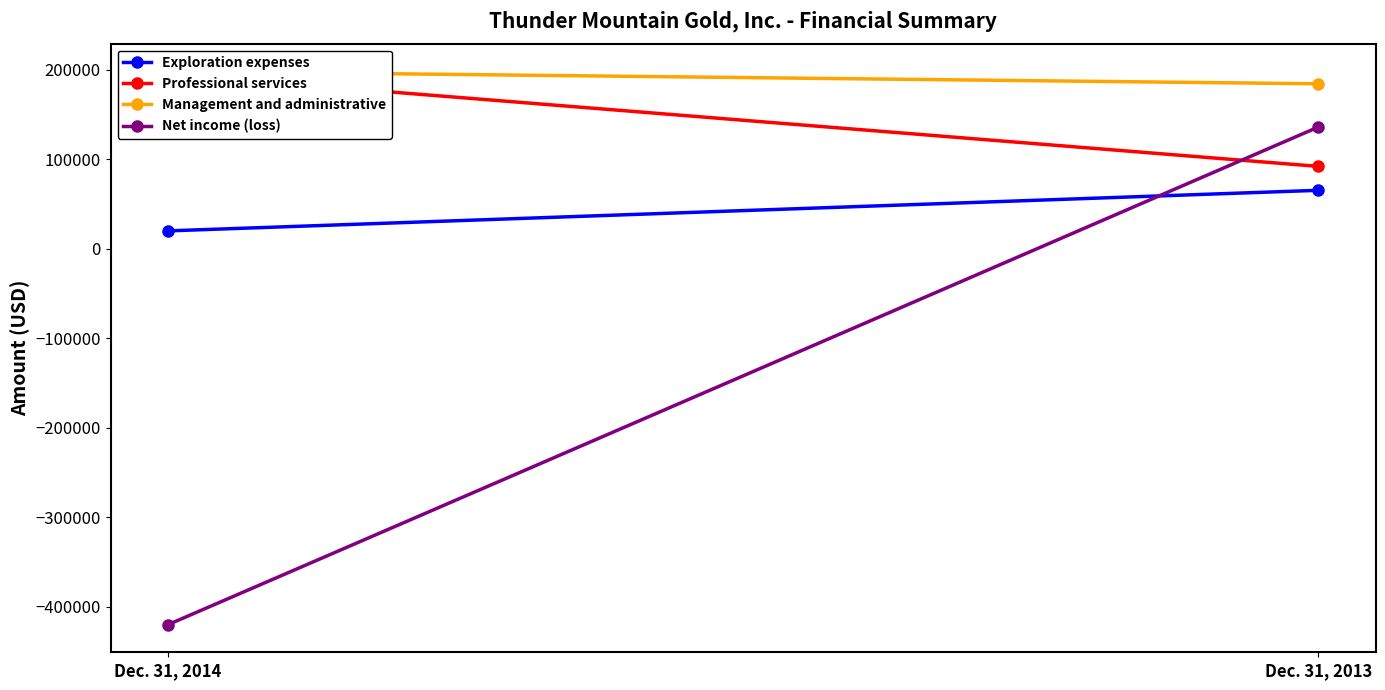

At which category is the sum across all series the highest?

Dec. 31, 2013